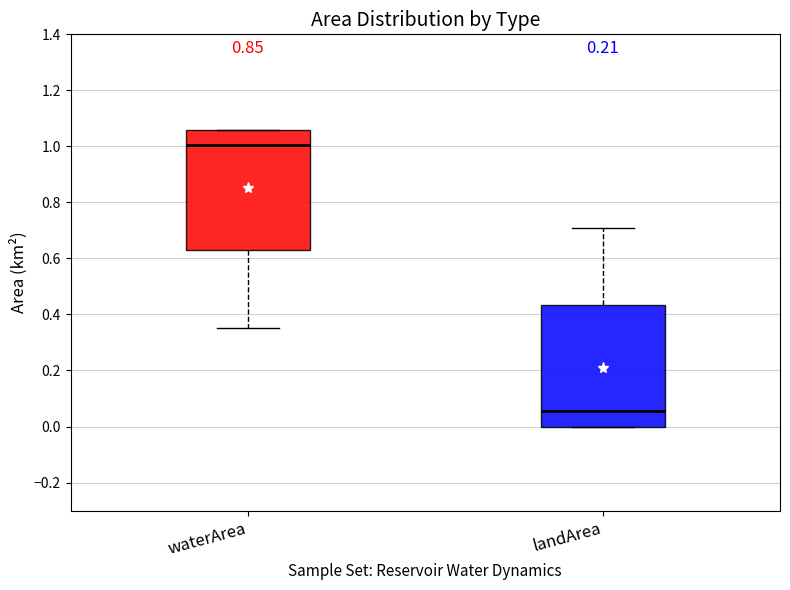

Reading left to right, read every box against the y-axis: the position of its median line, the range the box covers, and the ends of its whiskers. The values are not printed on the chart, so give them approximately, as read against the axis.

waterArea: median 1.00, box 0.64 to 1.06, whiskers 0.36 to 1.06
landArea: median 0.06, box 0.00 to 0.44, whiskers 0.00 to 0.72